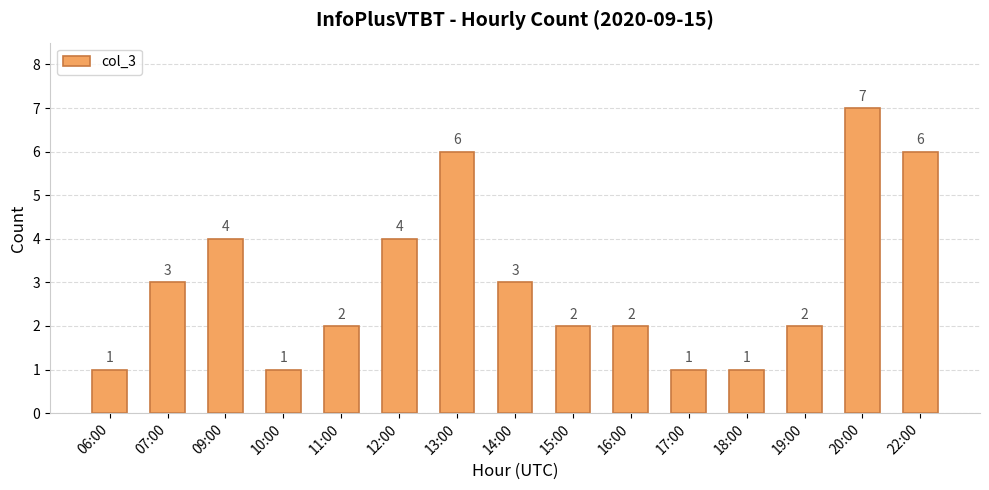

The value at 19:00 is 1. True or false?

False